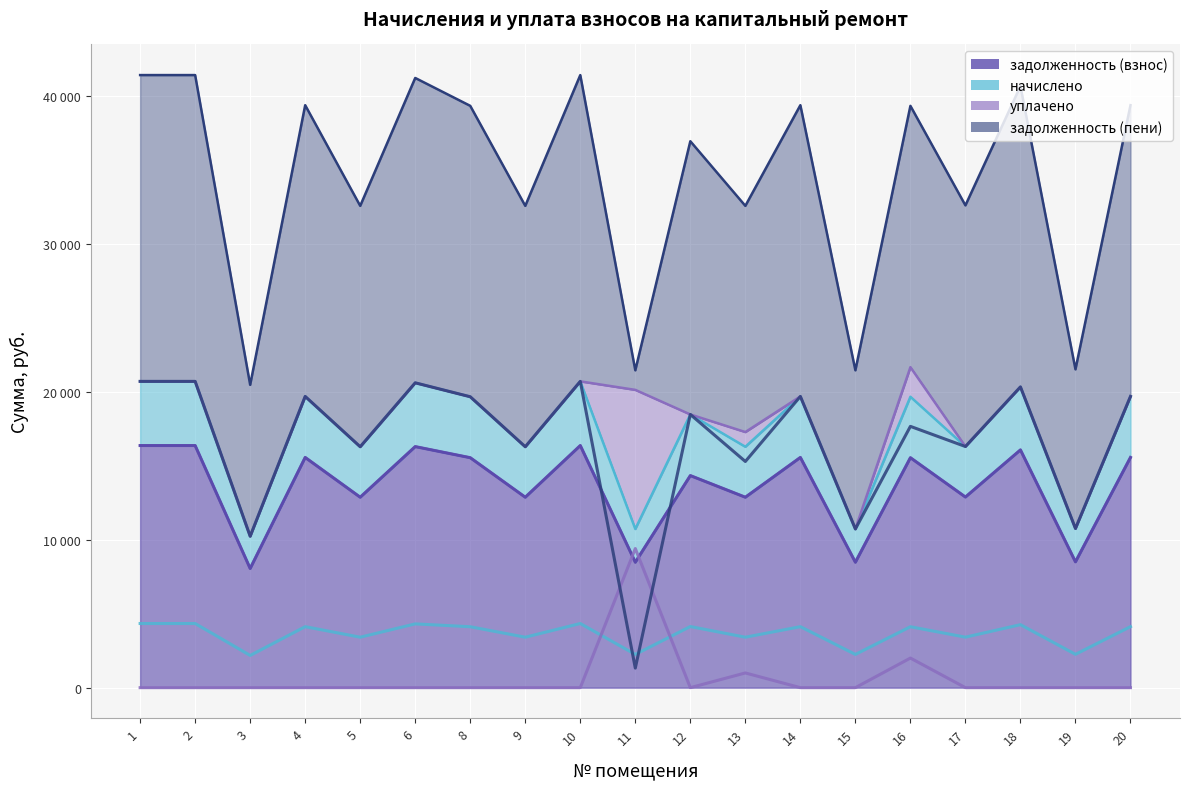

Where is the first local maximum for Линия: уплачено?

11